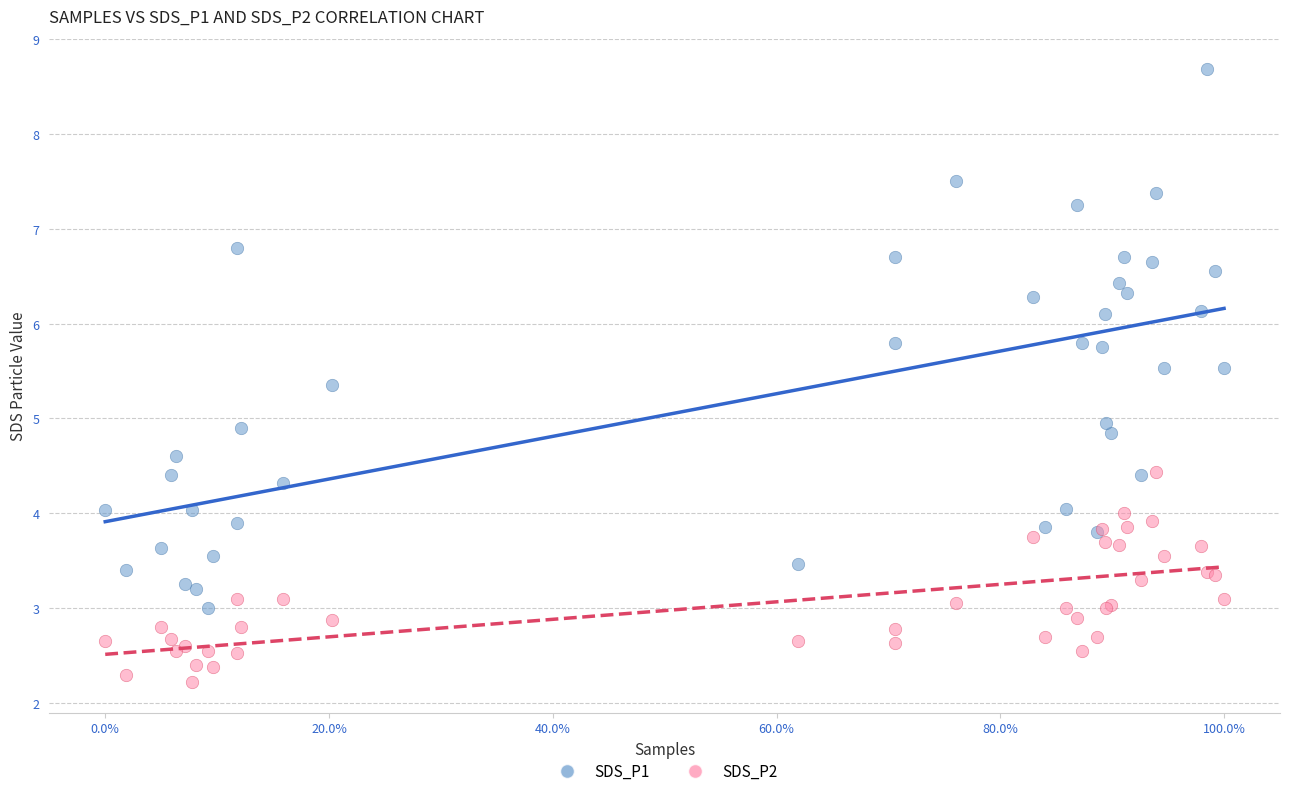

Which series has the largest Y range (max minus min)?

SDS_P1